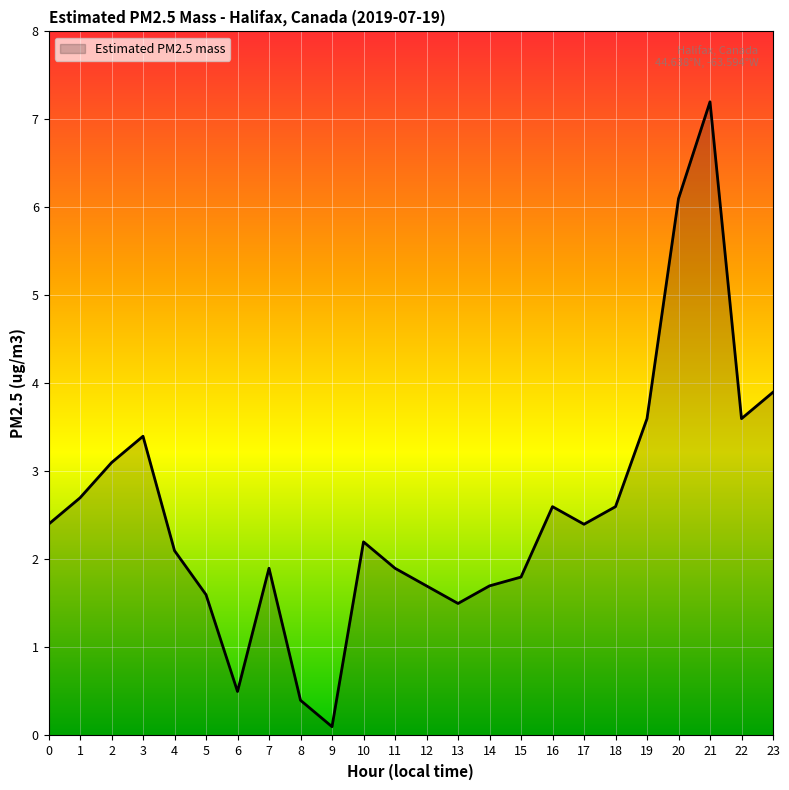

Which has a higher value, 13 or 2?

2